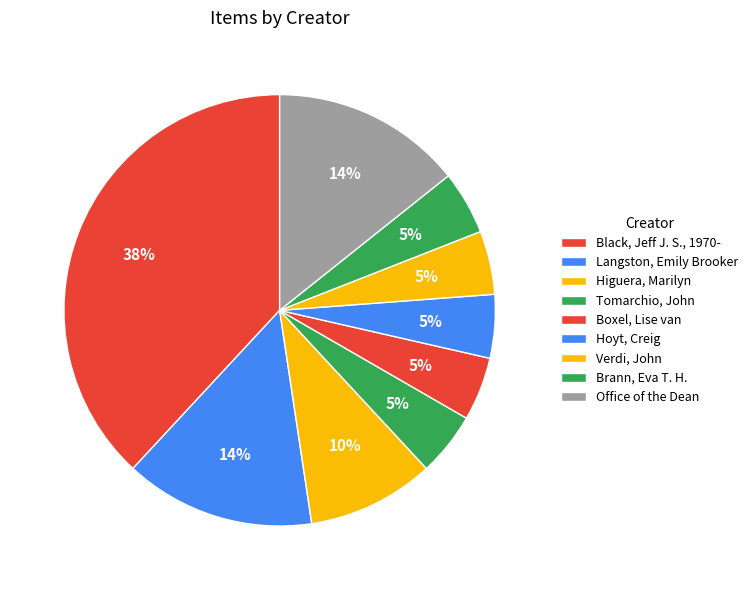

Count the number of slices in the pie.

9